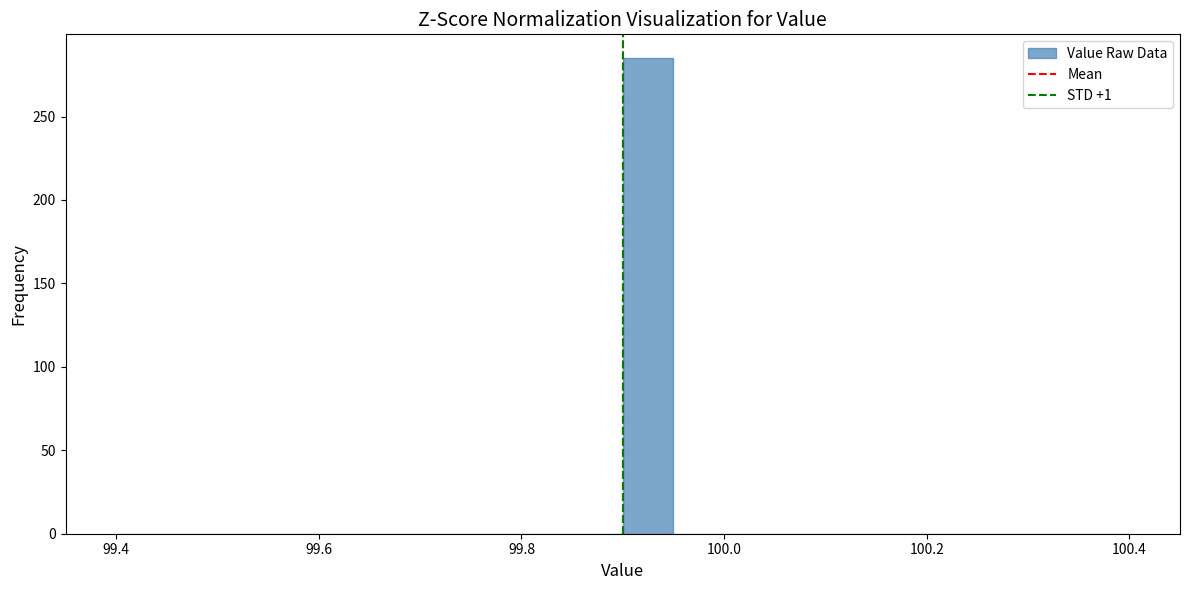

Around what value on the x-axis is the tallest bar? Give the approximate position of its centre, as read against the axis.

99.92